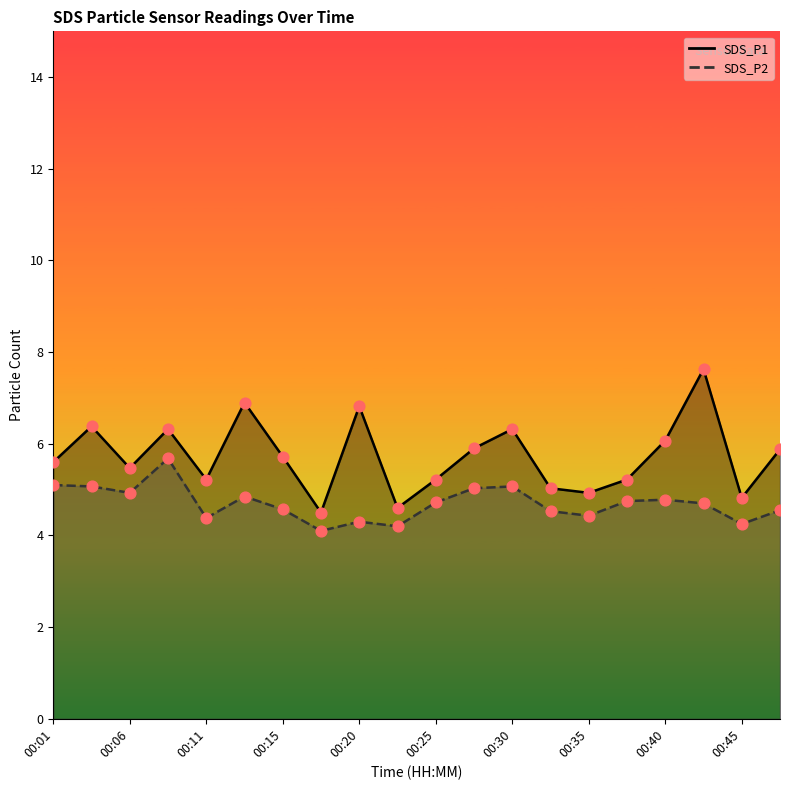

Is the value of SDS_P2 at 00:03 greater than the value of SDS_P1 at 00:18?

Yes